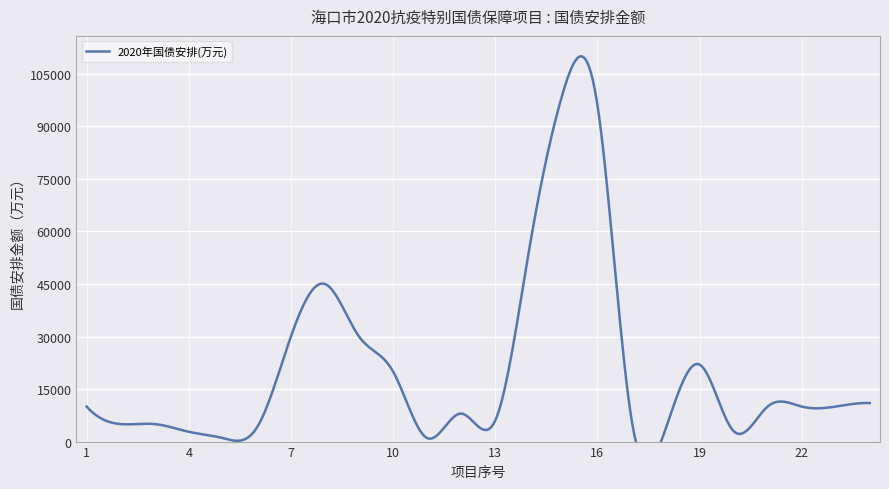

Where is the first local minimum?

5